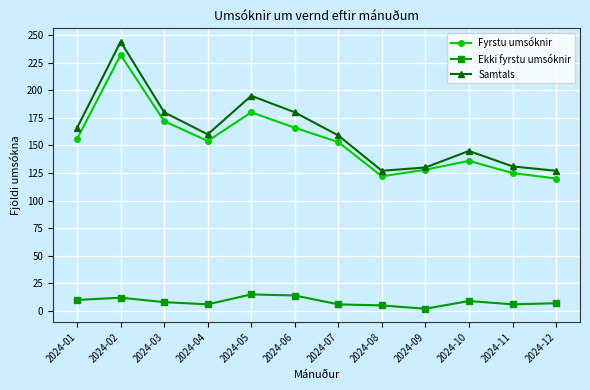

True or false: Ekki fyrstu umsóknir and Samtals intersect in this chart.

False